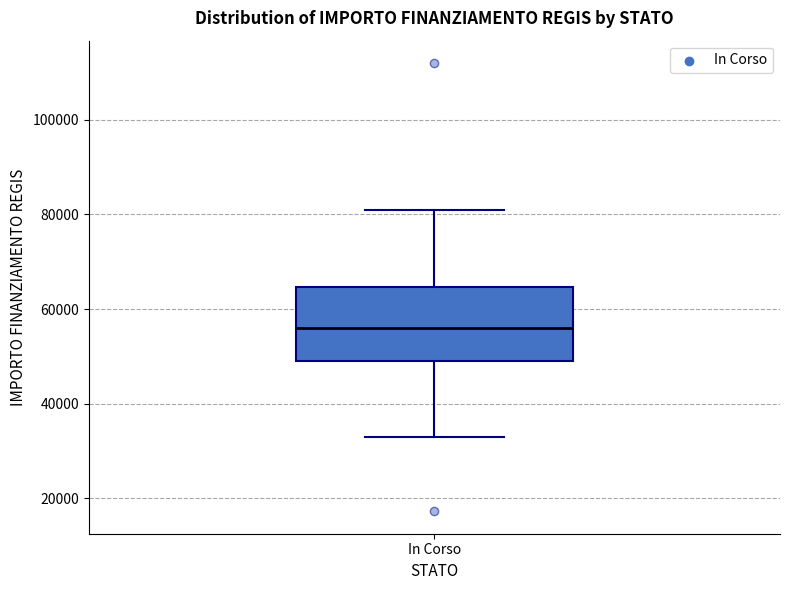

Transcribe this box plot: give where the median line is, the range the box spans, and where the two whiskers end, as read against the y-axis. The values are not printed on the chart, so give them approximately, as read against the axis.

median 56000, box 50000 to 64000, whiskers 32000 to 80000